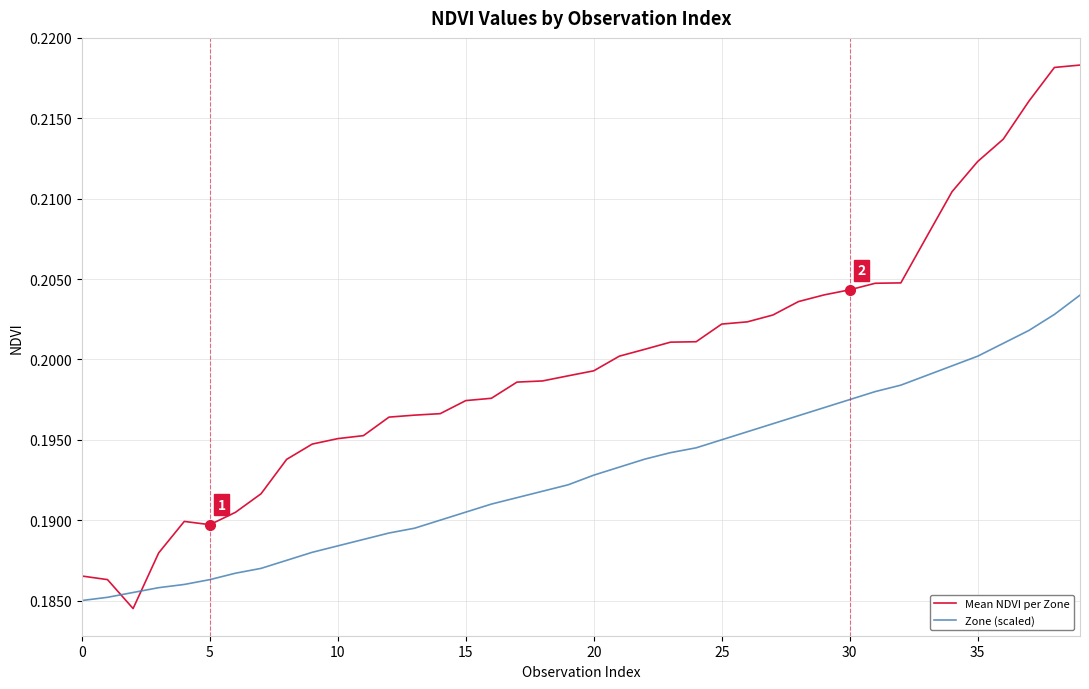

Which series has the widest spread of values?

Mean NDVI per Zone